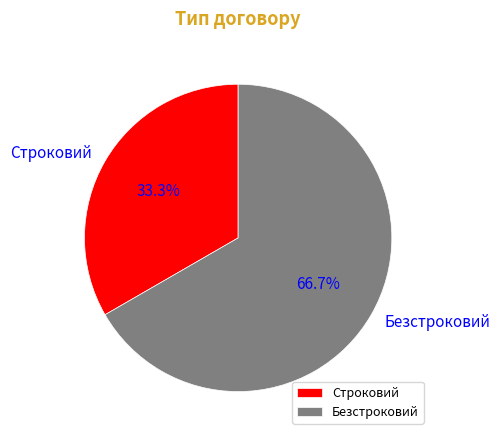

To the nearest percent, what is the average slice percentage?

50%